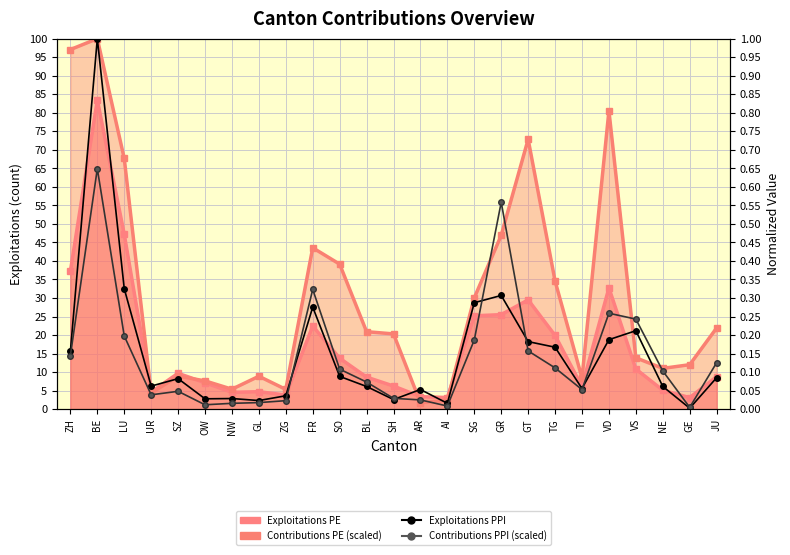

After their last crossing, which series has the higher values: Contributions PE (scaled) or Exploitations PE?

Contributions PE (scaled)